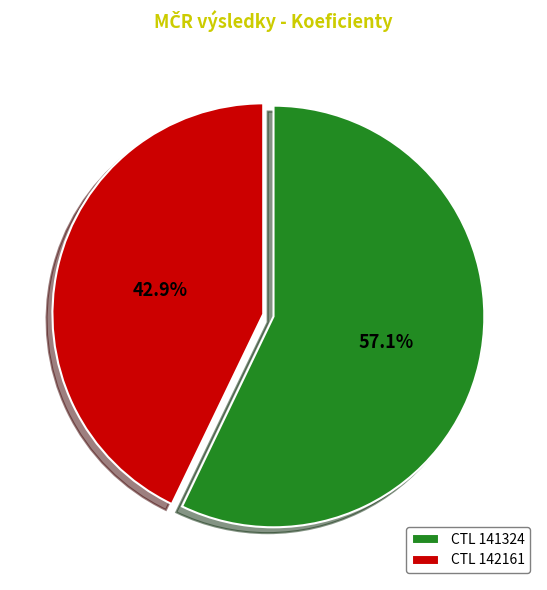

Do CTL 142161 and CTL 141324 together represent more than half of the pie?

Yes